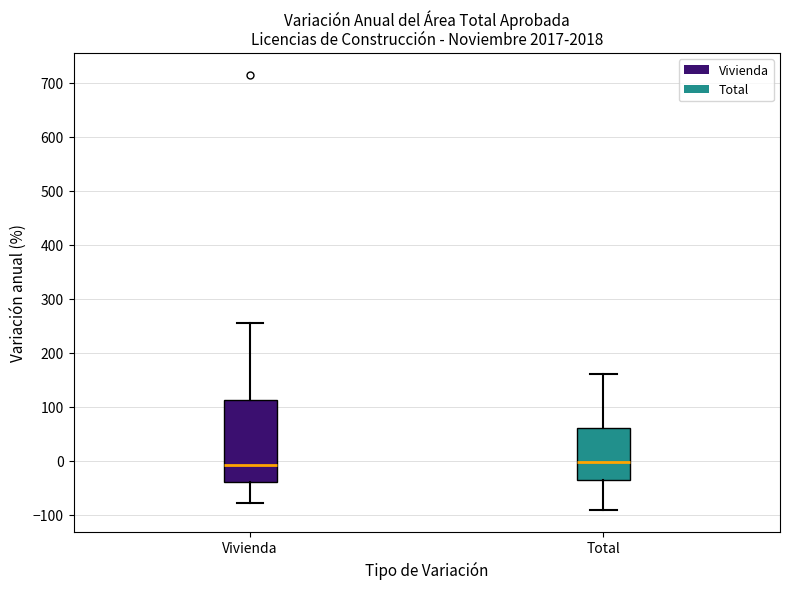

Reading left to right, read every box against the y-axis: the position of its median line, the range the box covers, and the ends of its whiskers. The values are not printed on the chart, so give them approximately, as read against the axis.

Vivienda: median -10, box -40 to 110, whiskers -80 to 260
Total: median 0, box -40 to 60, whiskers -90 to 160